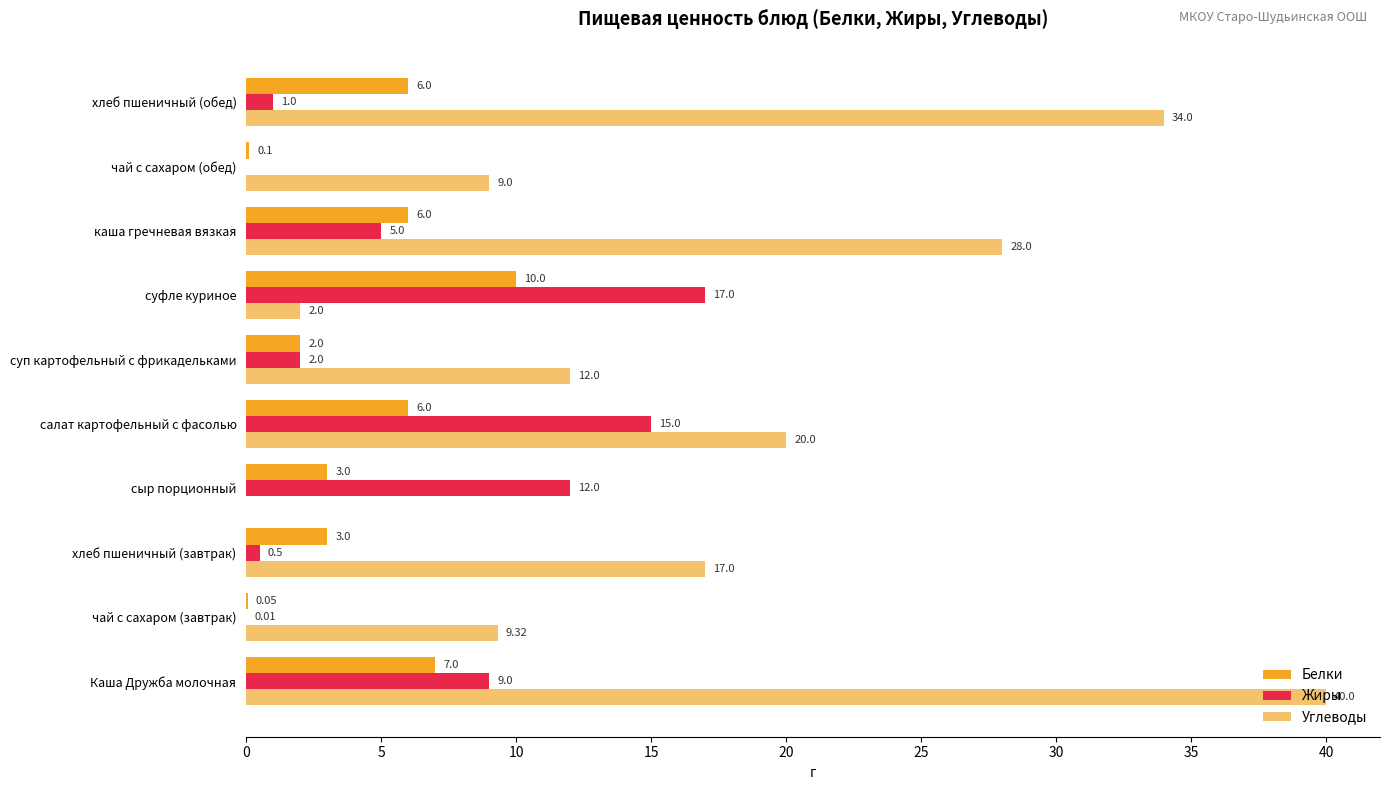

Between суп картофельный с фрикадельками and чай с сахаром (обед), which series saw the biggest shift?

Углеводы